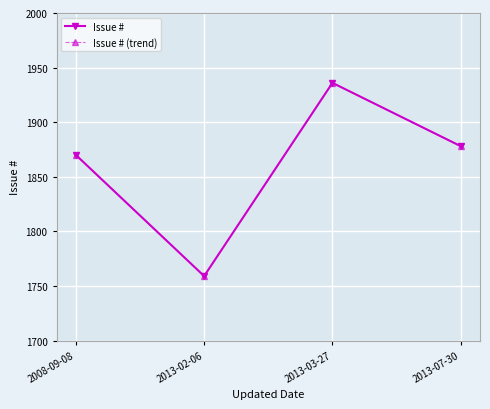

Is this an area chart (filled region under the line)?

No